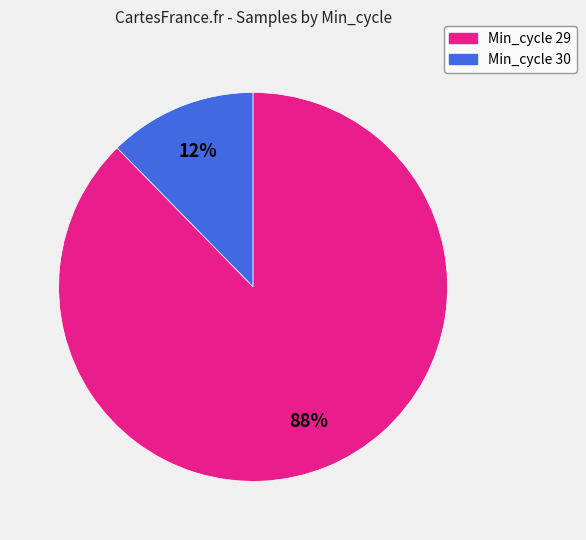

How many segments does this pie chart have?

2